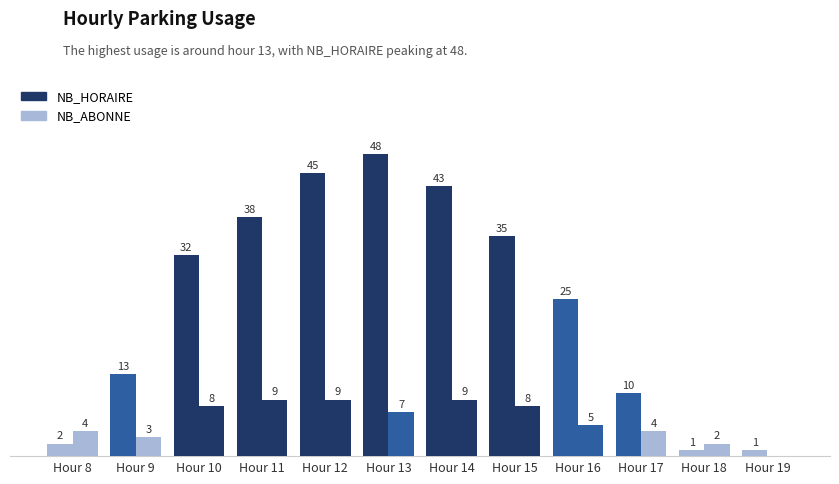

Rank the series by their average value, from highest to lowest.

NB_HORAIRE, NB_ABONNE